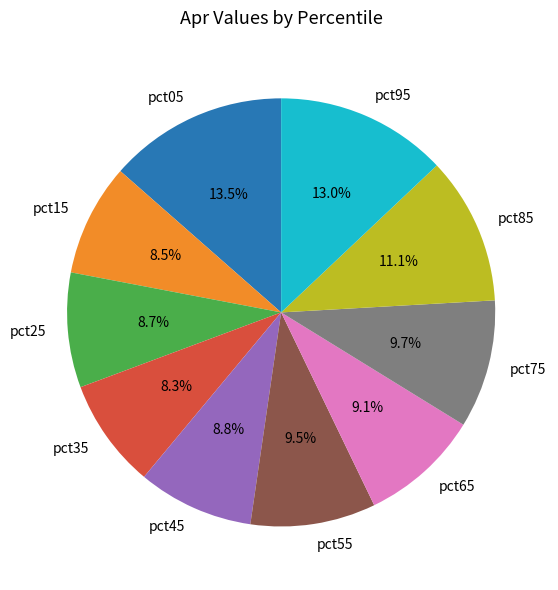

Which slice is the largest?

pct05